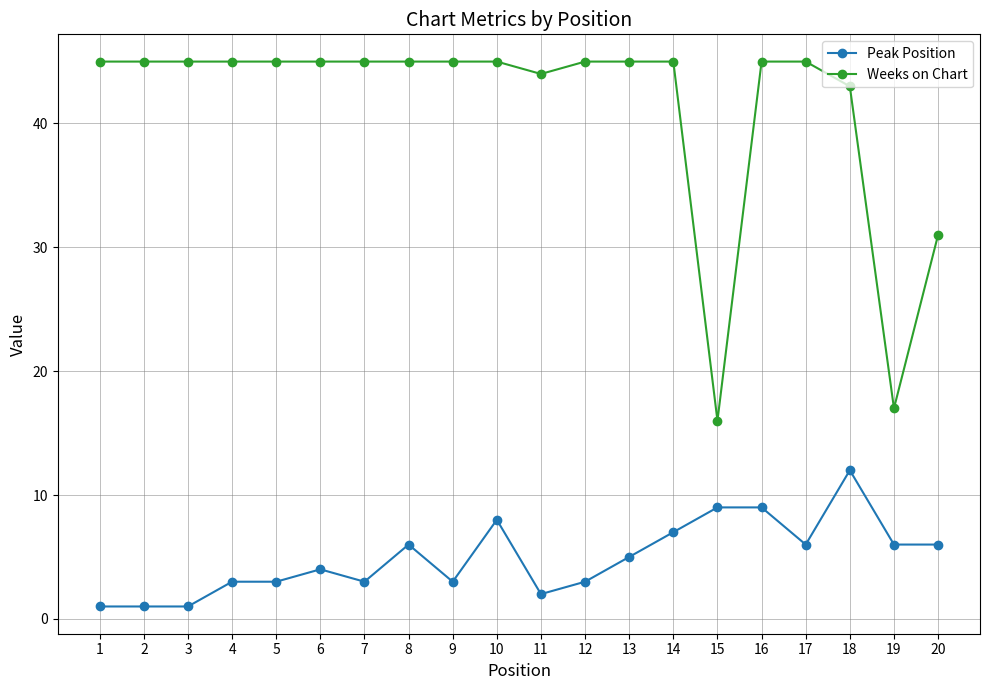

The value of Peak Position at 5 is 3. True or false?

True